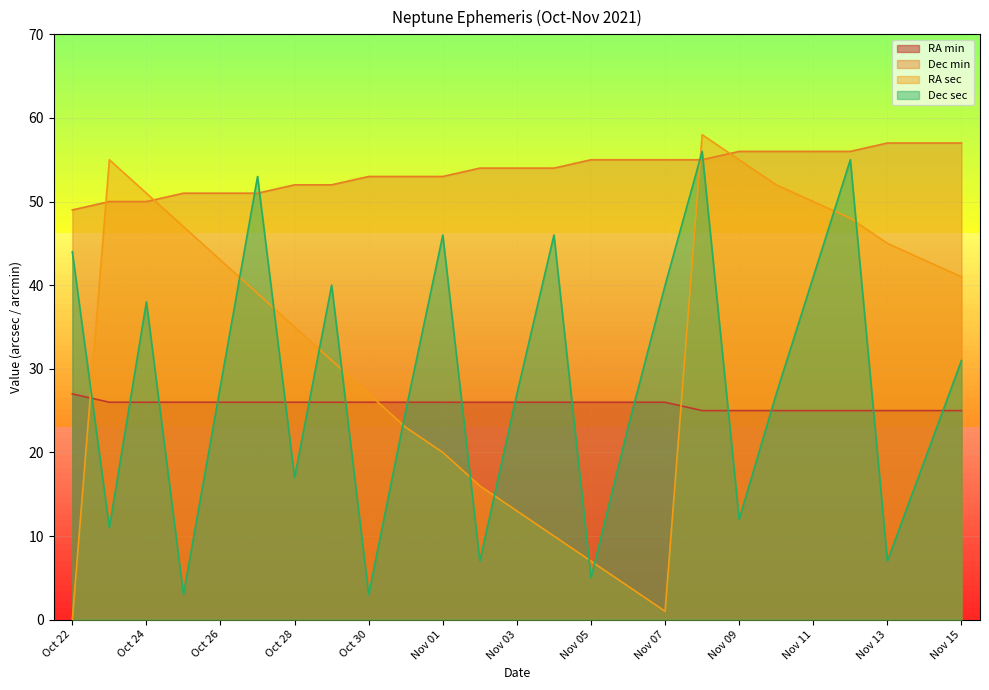

In RA sec, how many points are lower than both neighbors (excluding endpoints)?

1